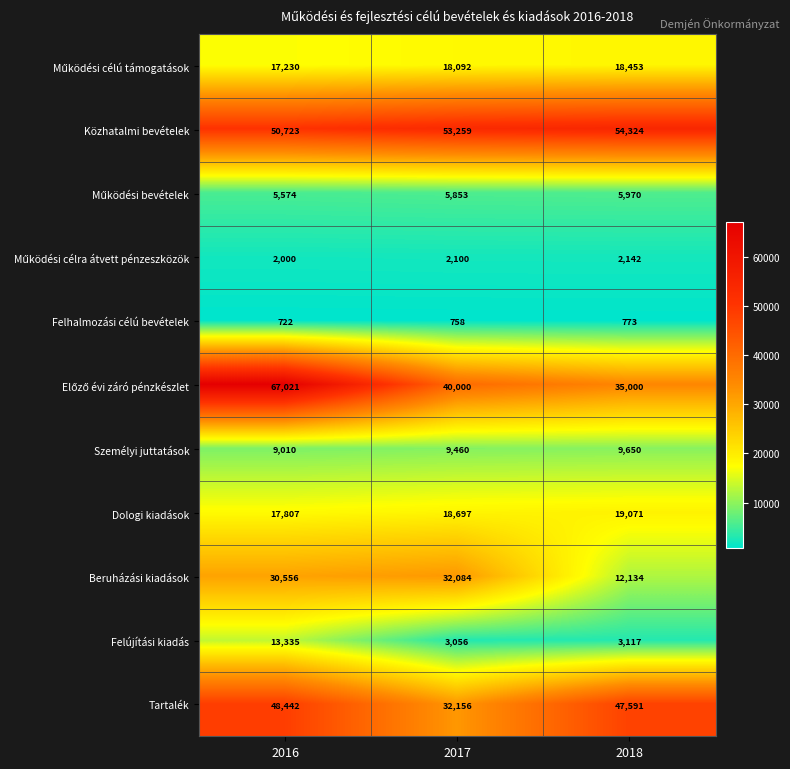

Where does the Tartalék series first go above 47591?

2016